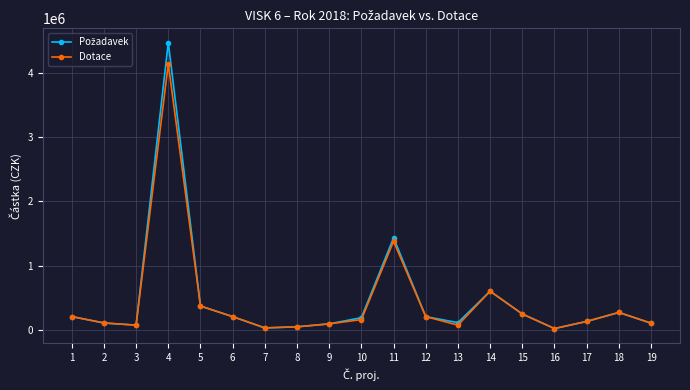

True or false: Dotace has more than 1 points higher than both neighbors.

True